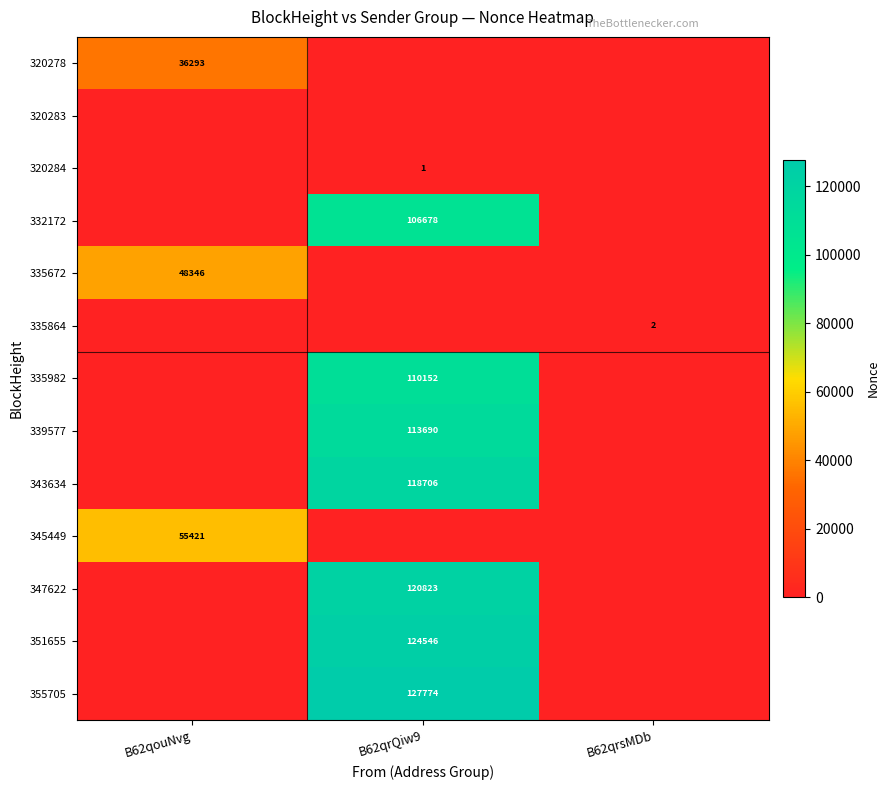

True or false: 347622 has a value of 120823 at B62qrQiw9.

True